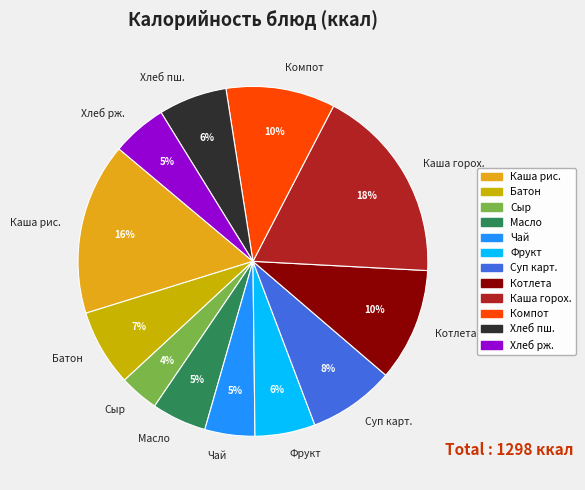

Does any single category account for the majority?

No